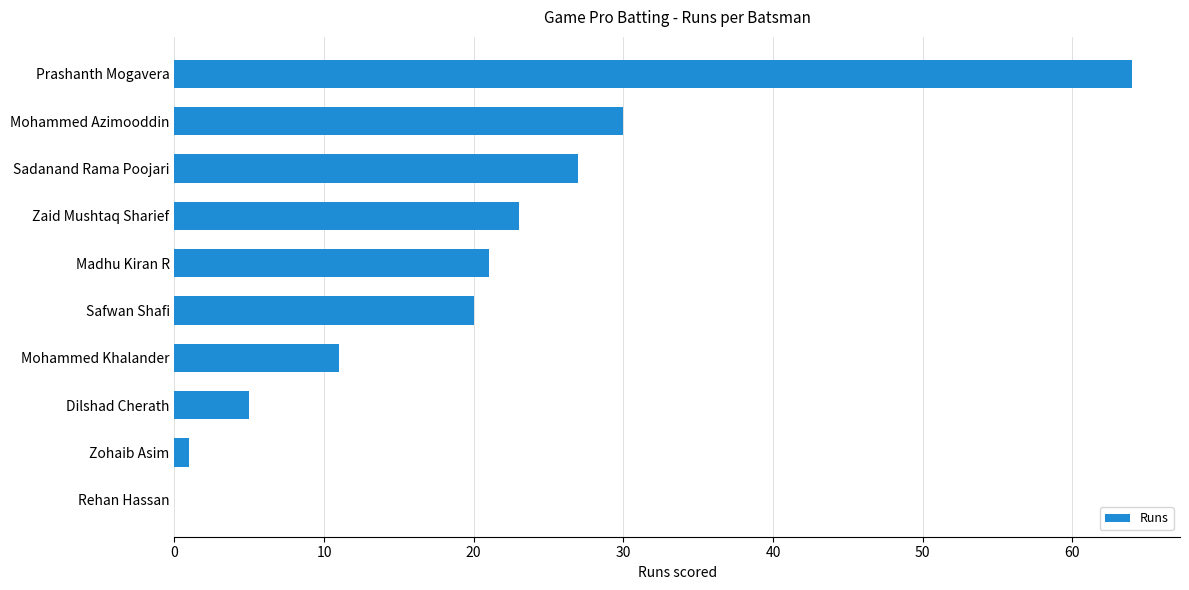

How many positive values are there?

9